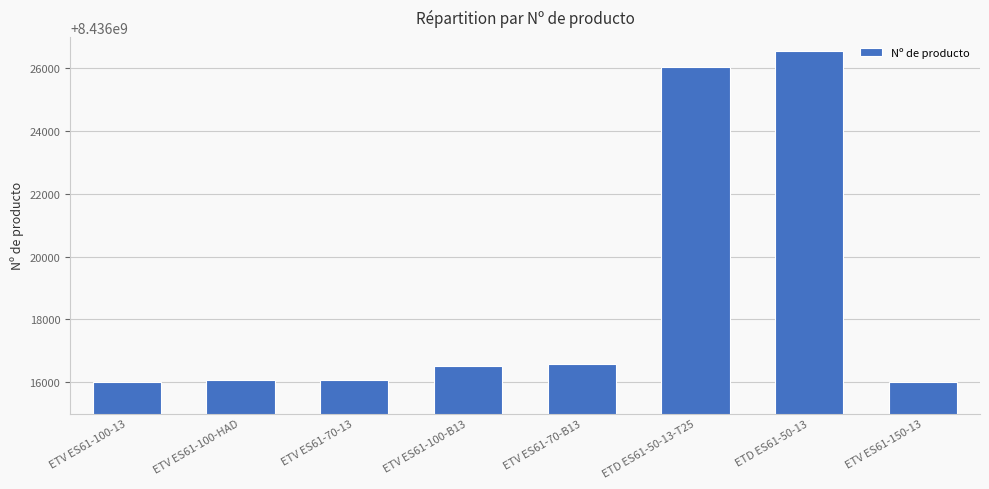

What is the average value?

8436018730